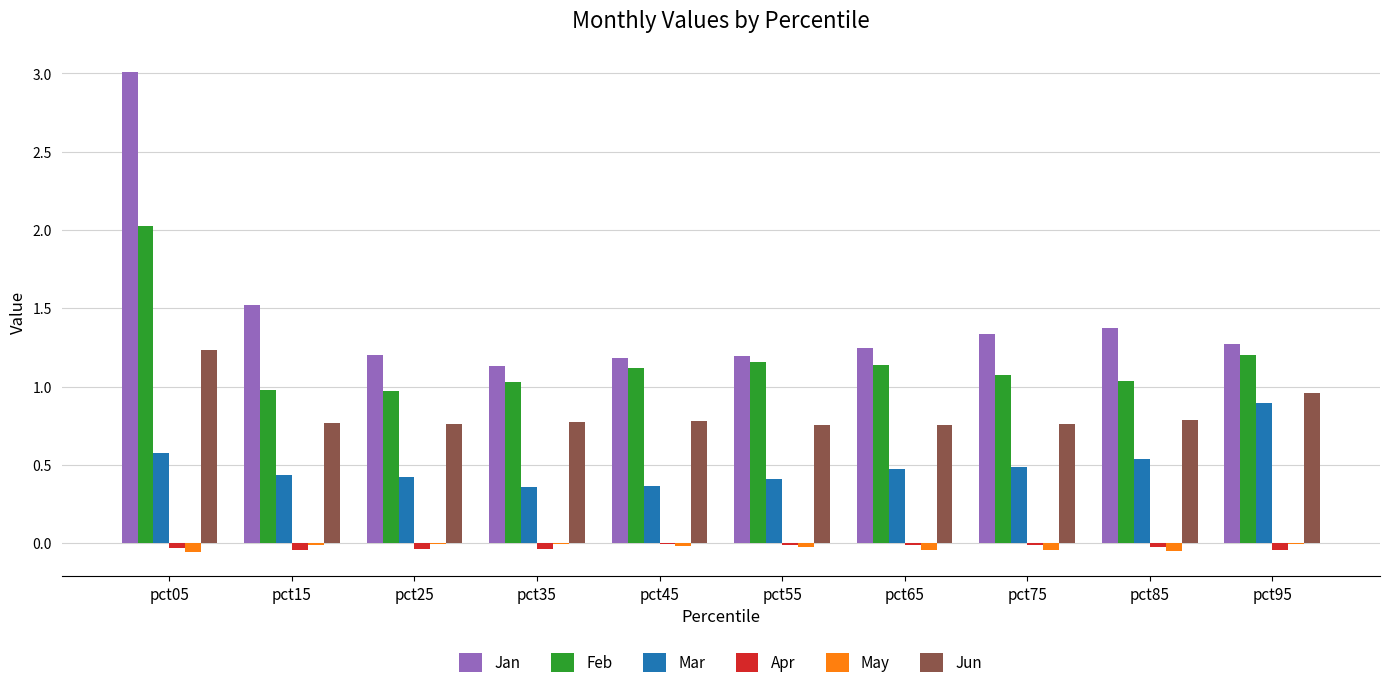

The value of Mar at pct35 is 0.1. True or false?

False